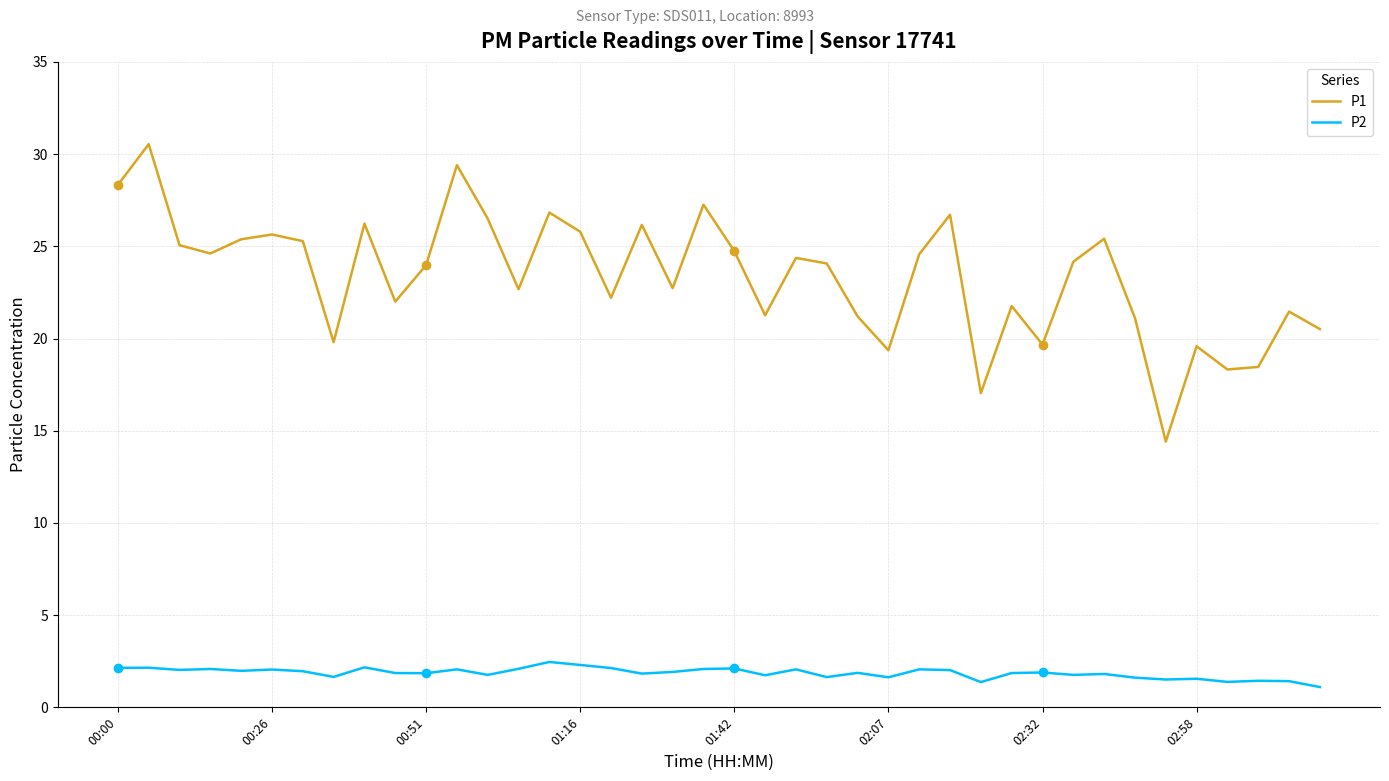

Which series has the widest spread of values?

P1